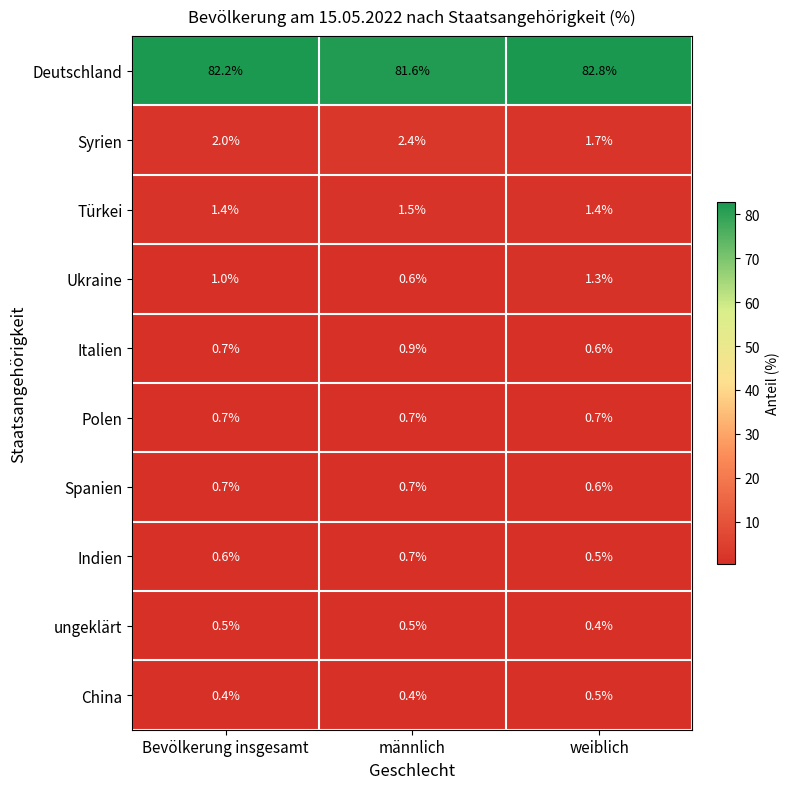

How many categories are shown in the chart?

3